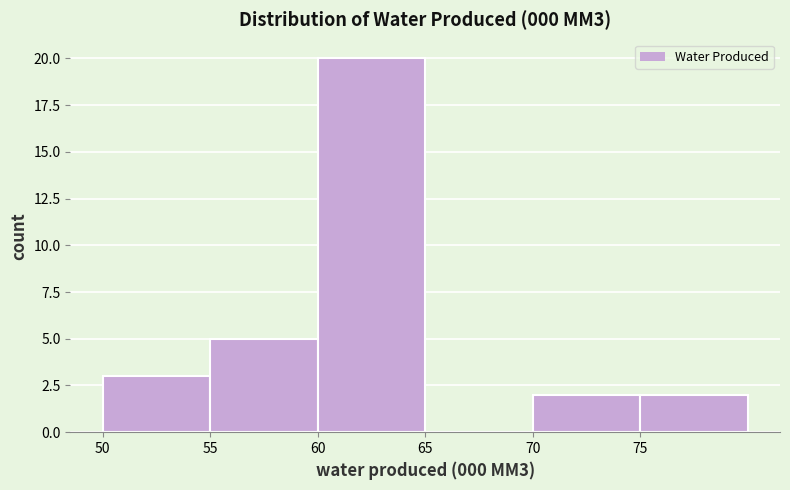

Over which range of the x-axis is the bar tallest?

60 to 65